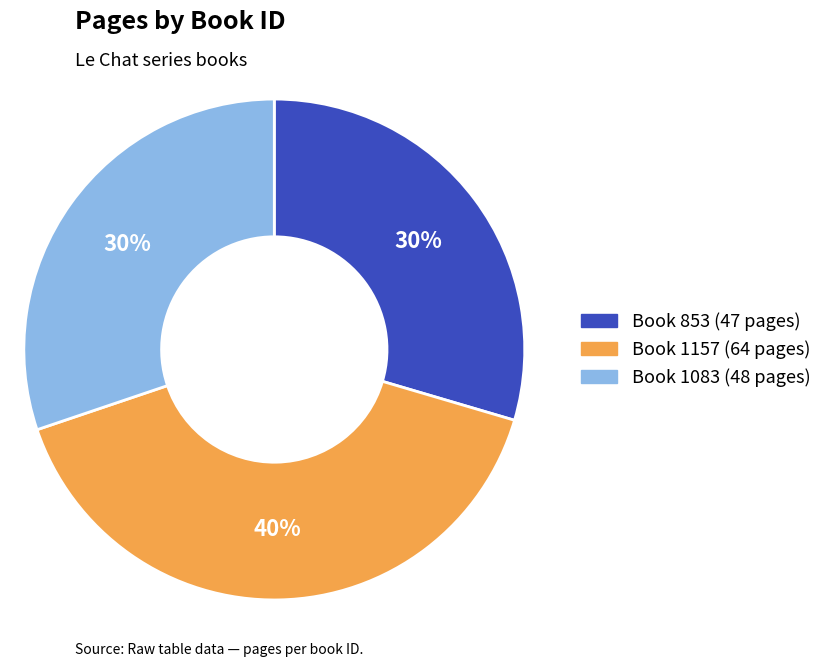

To the nearest percent, what is the average slice percentage?

33%